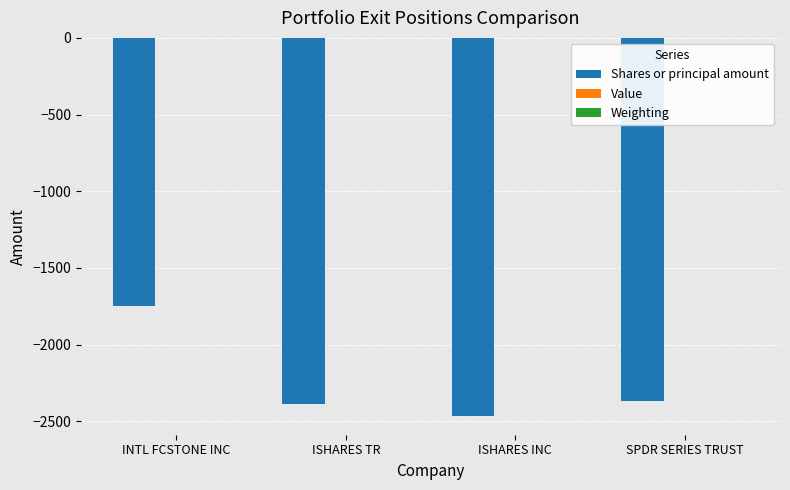

The Shares or principal amount series shows -1066.1 at SPDR SERIES TRUST. True or false?

False